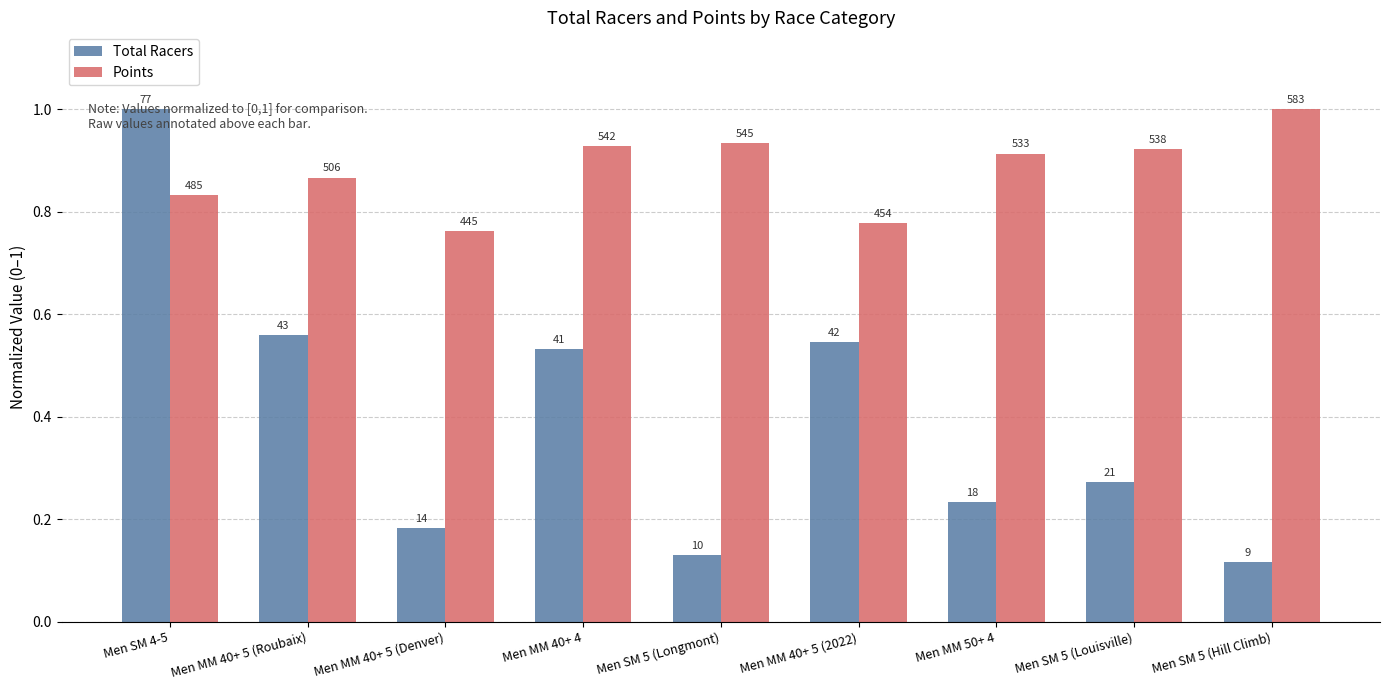

What are all the series names shown in the legend?

Total Racers, Points